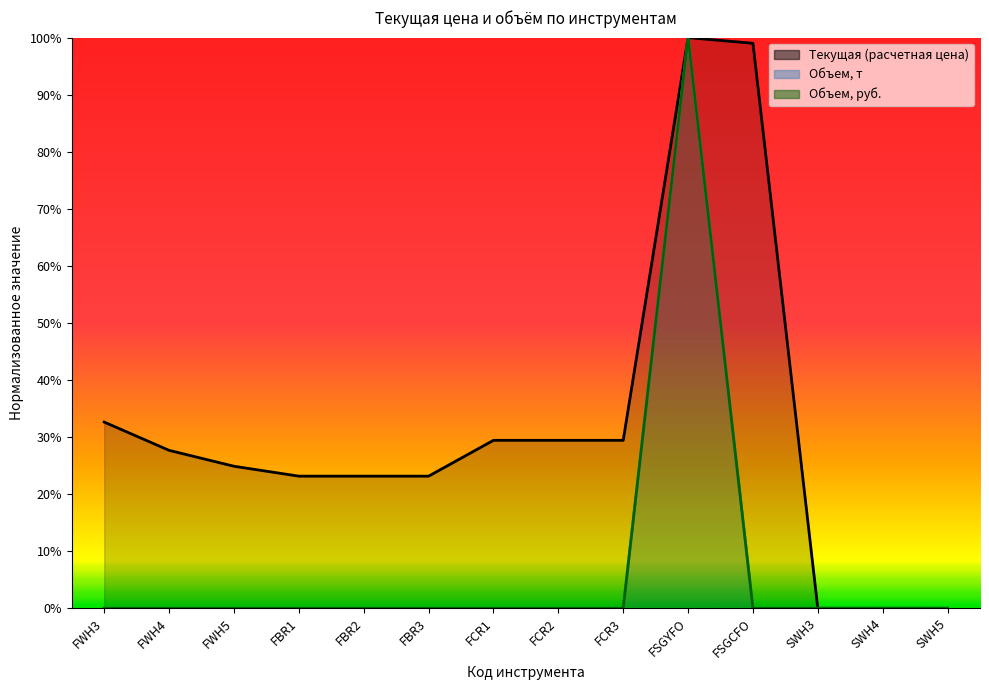

Which series has the largest total across all categories?

Текущая (расчетная цена)